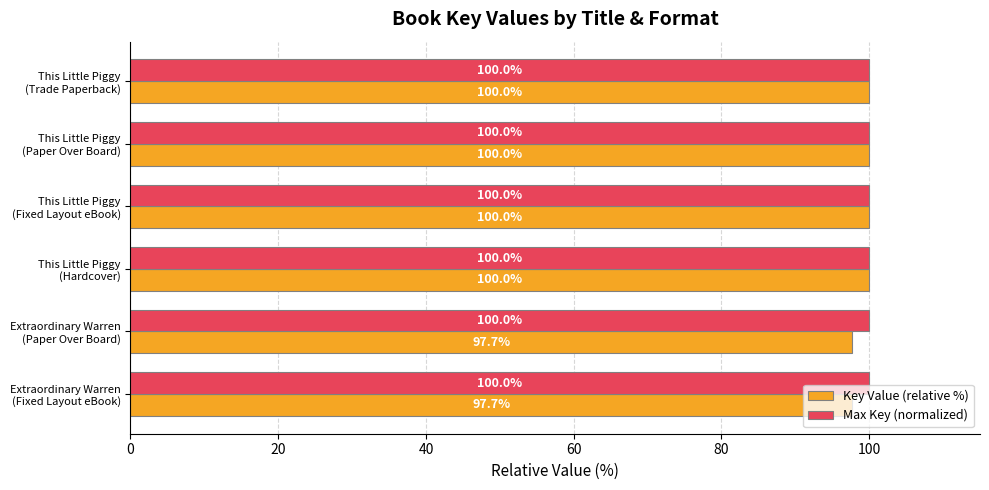

Count the Key Value (relative %) values in the range 97 to 100.

6